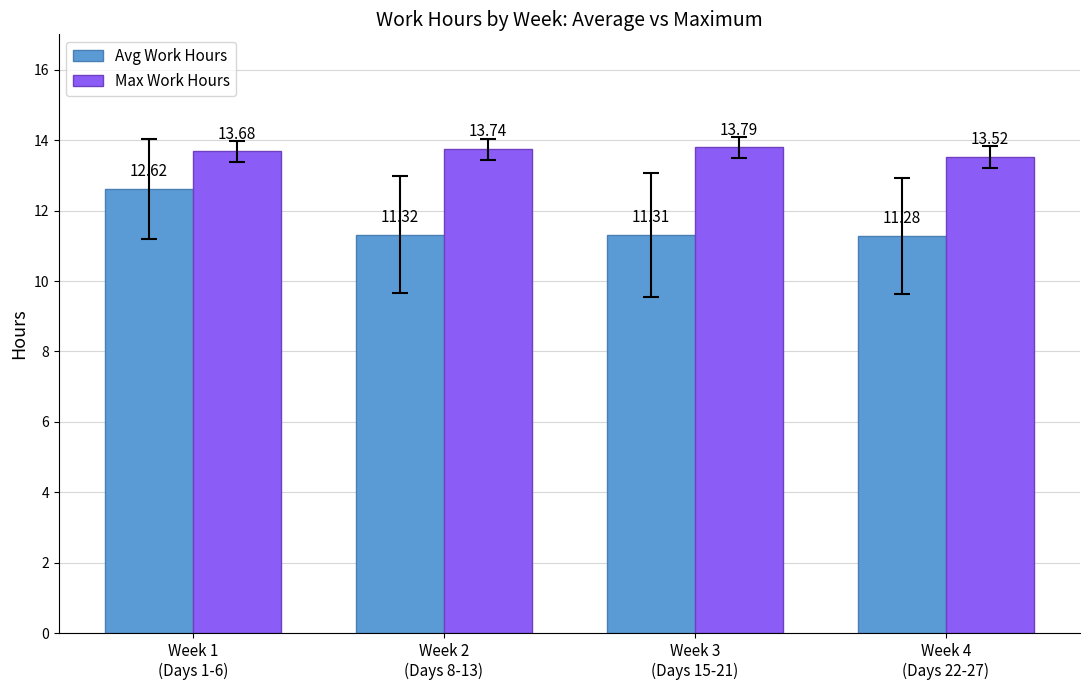

Count the number of data series in this chart.

2